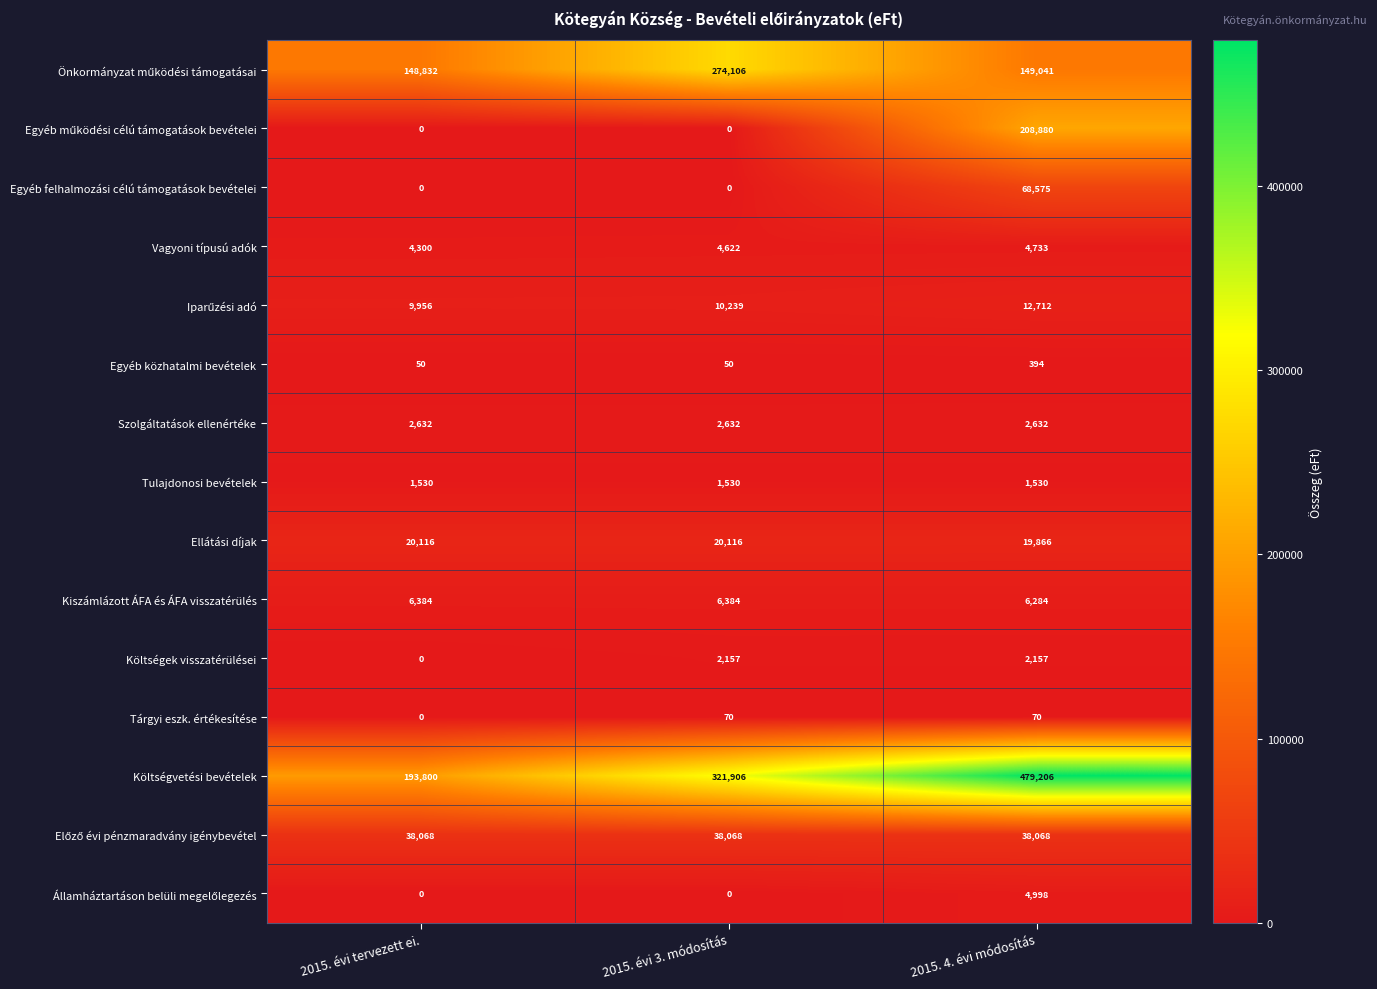

At how many categories does at least one series exceed 456548?

1